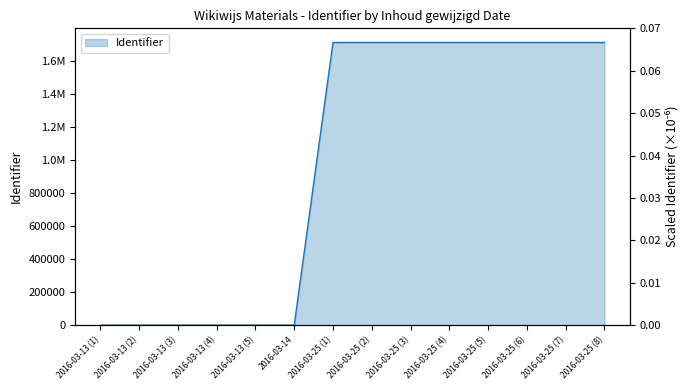

True or false: there are more than 2 points higher than both neighbors.

False